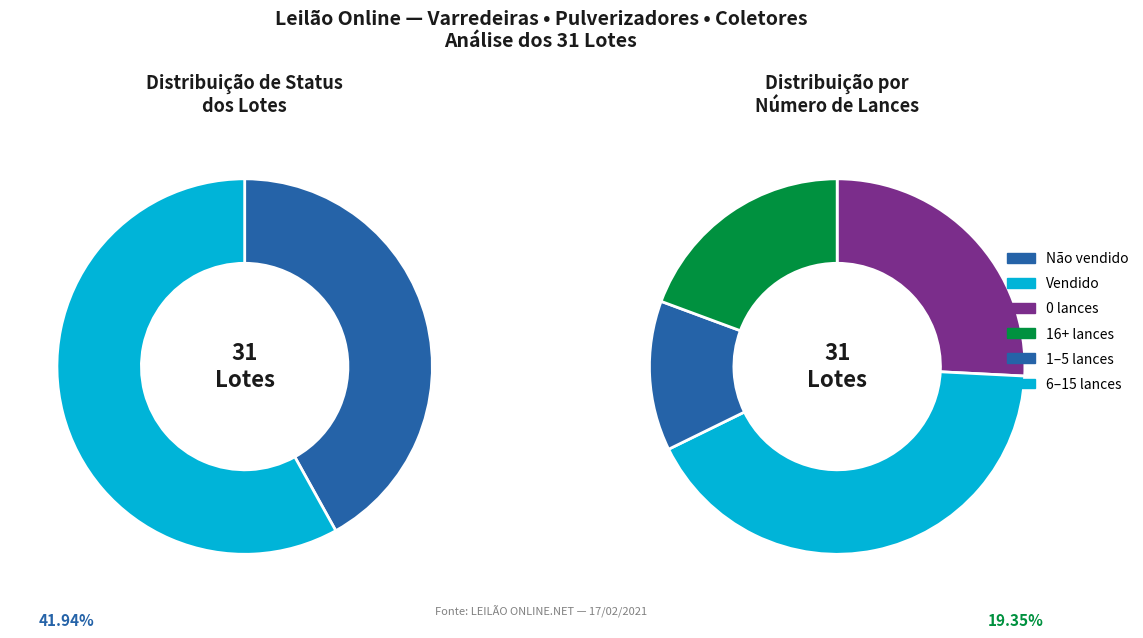

How many slices are in this pie chart?

2